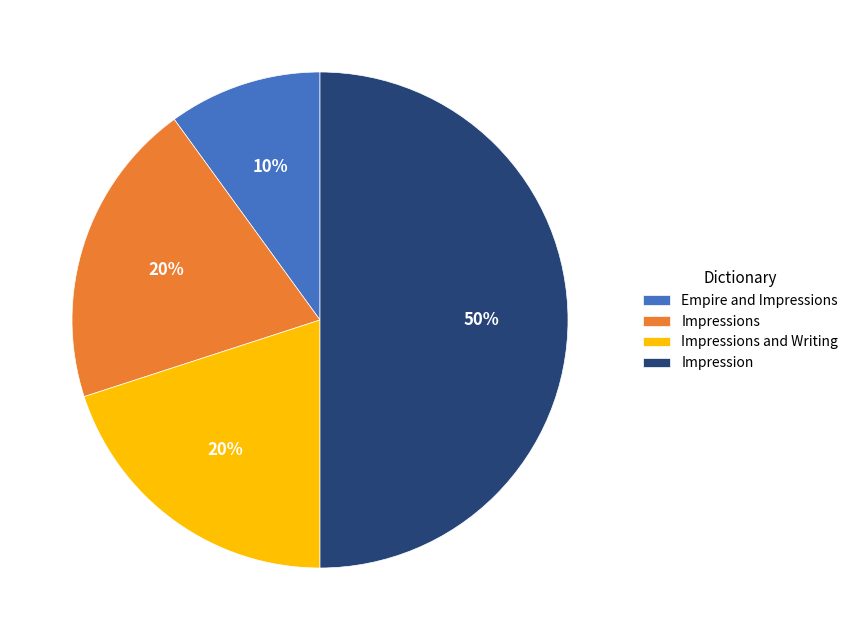

How many slices are in this pie chart?

4